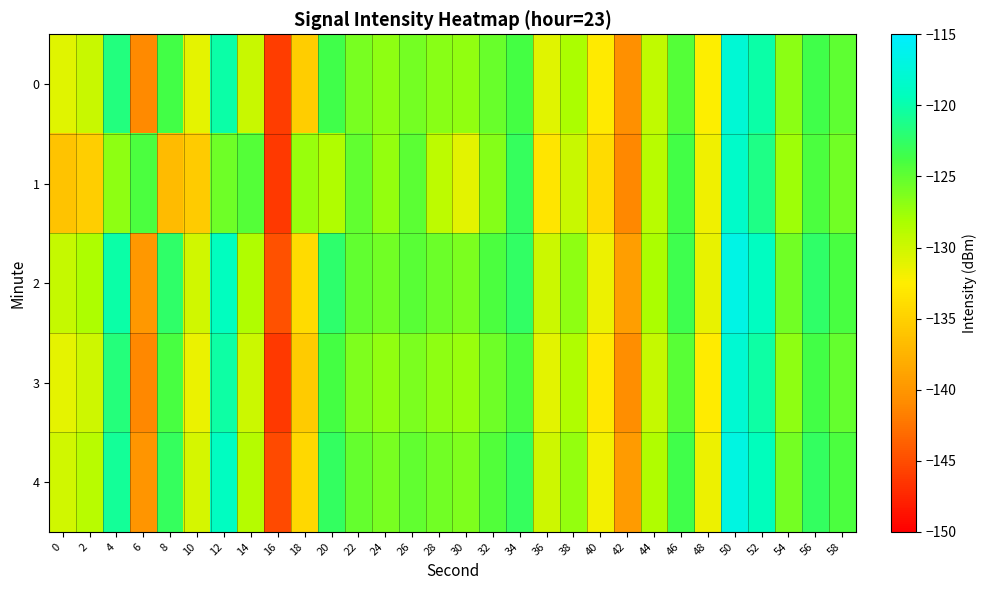

What is the difference between the highest and lowest values at 54?

1.9